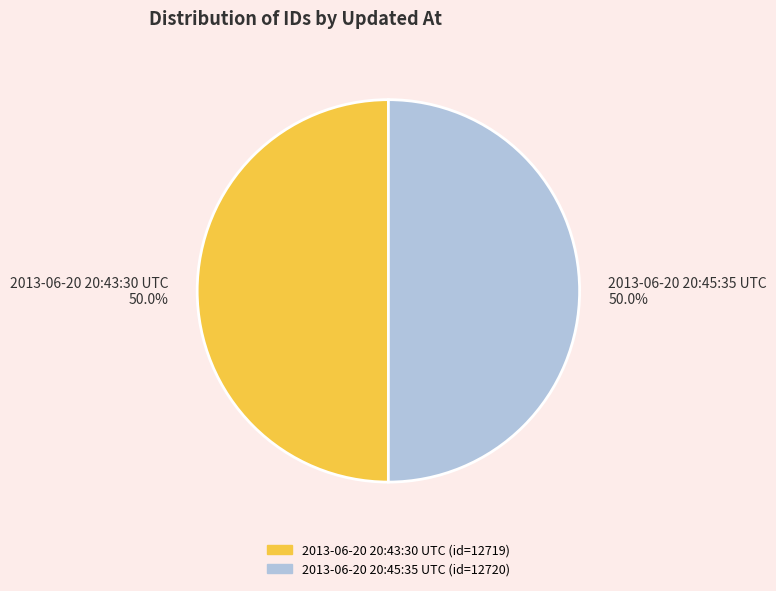

To the nearest percent, what is the combined percentage of 2013-06-20 20:43:30 UTC and 2013-06-20 20:45:35 UTC?

100%